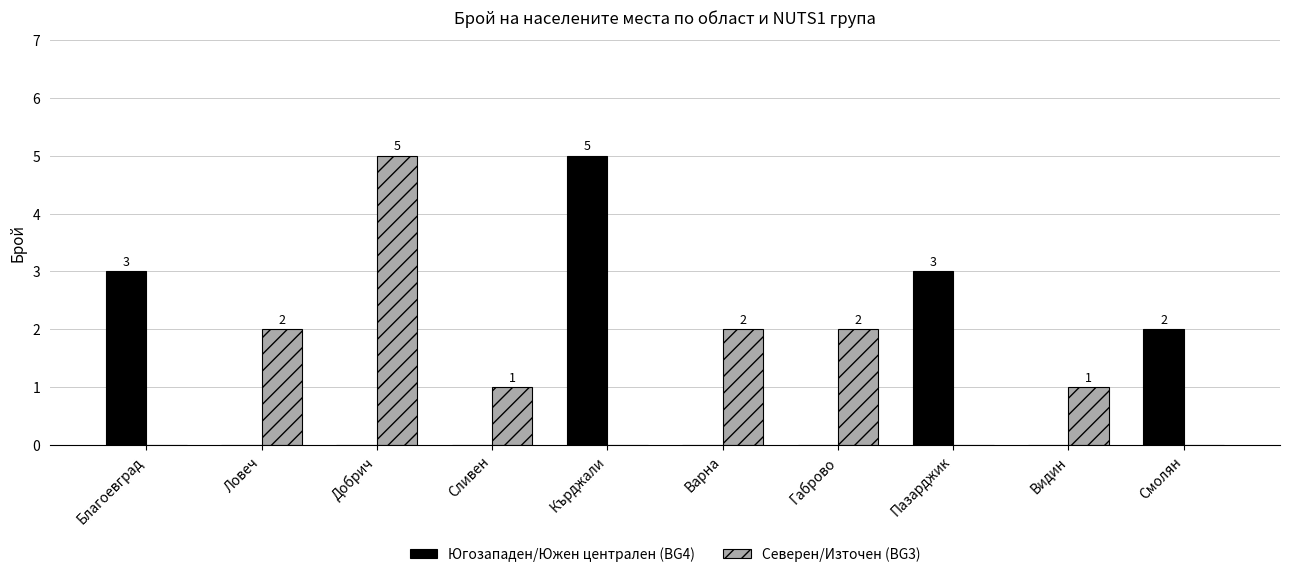

Is it true that Северен/Източен (BG3) equals 2 at Варна?

True